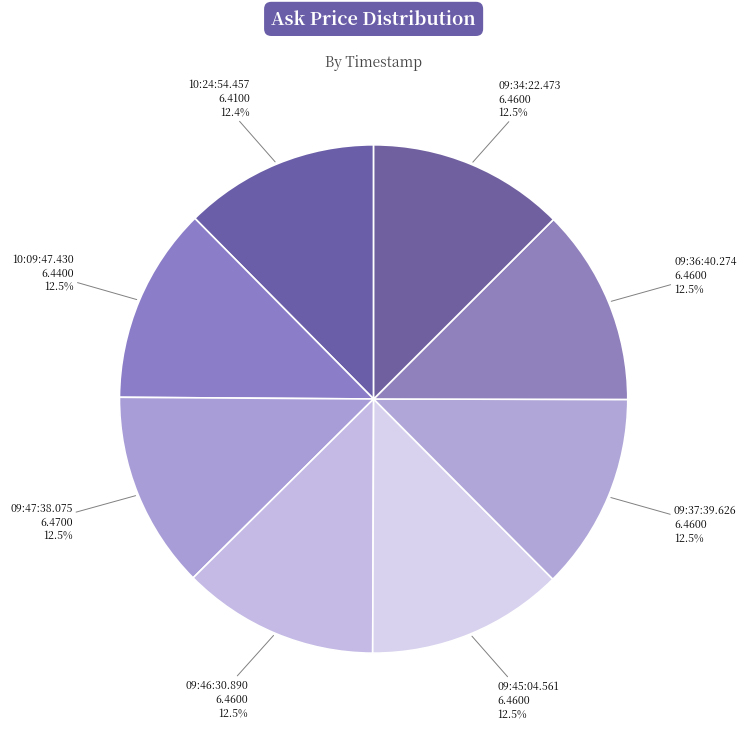

Count the number of slices in the pie.

8